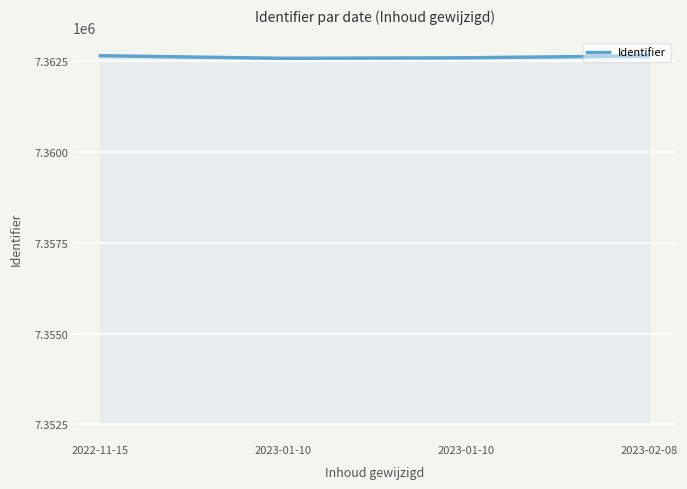

How many lines are shown in the chart?

1